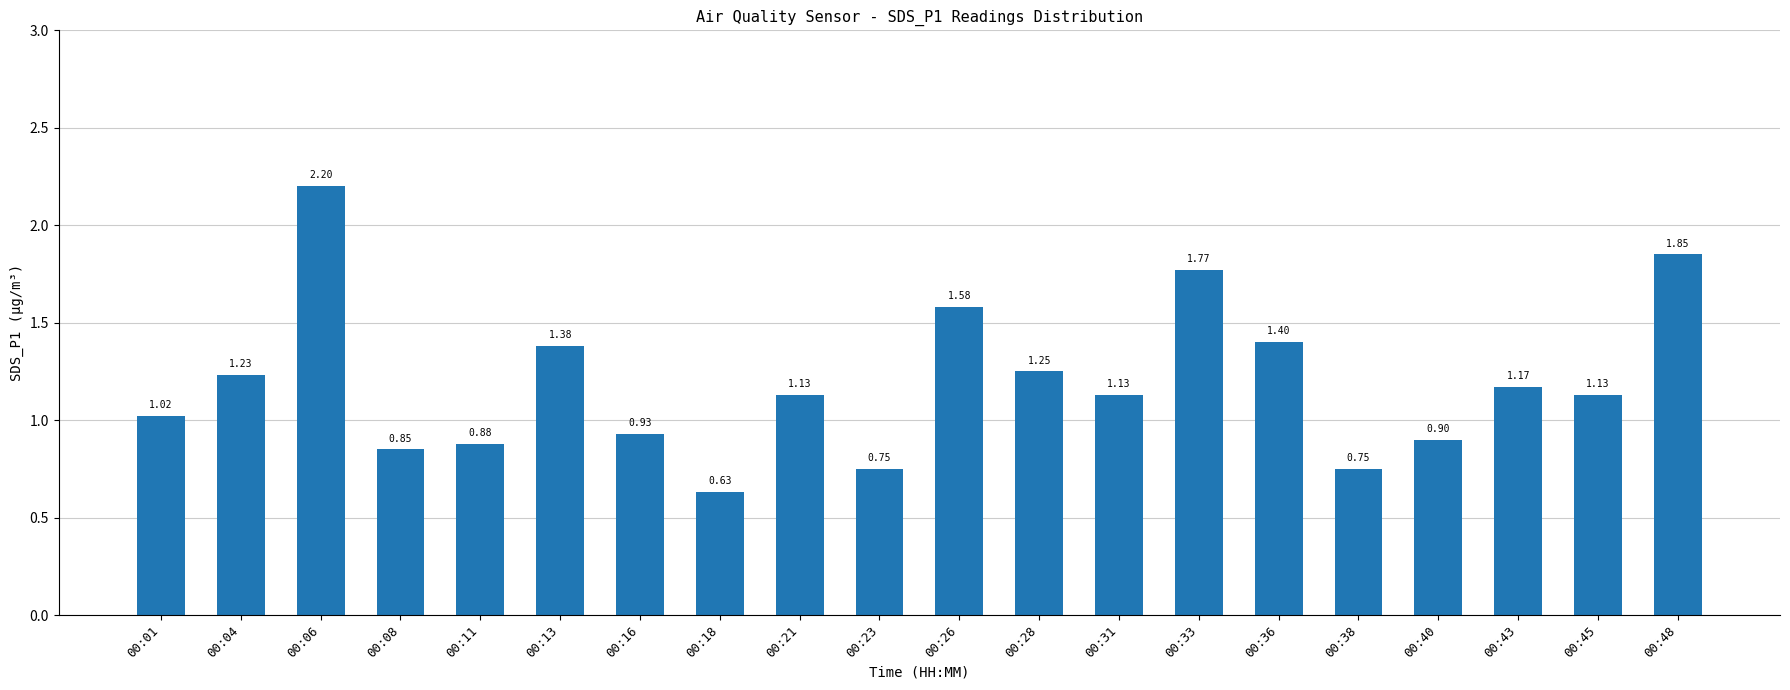

What is the sum of all values?

23.9